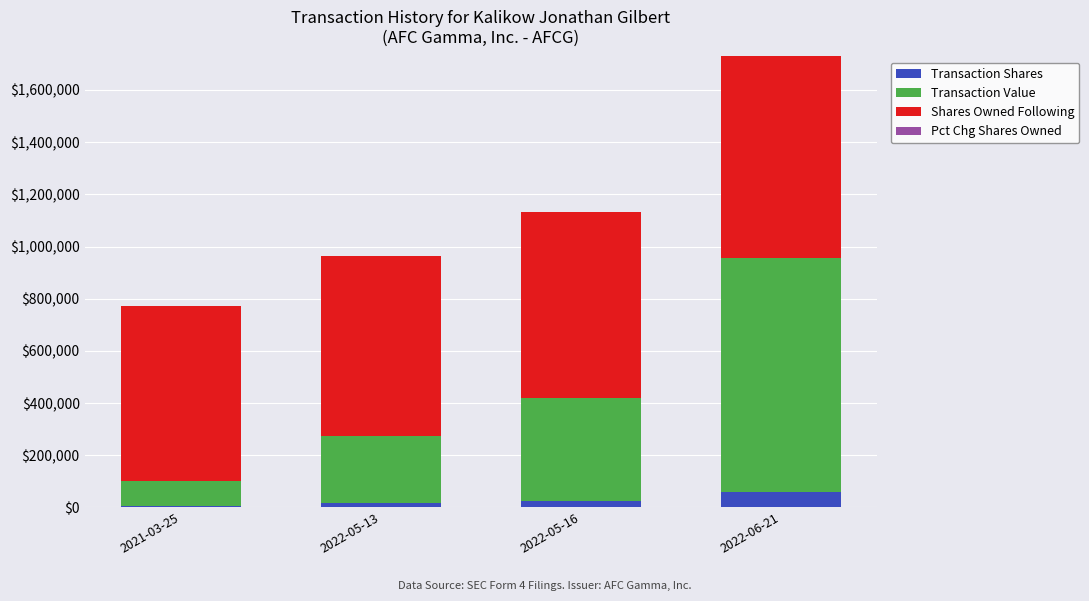

The value of Transaction Shares at 2022-06-21 is 57600. True or false?

True